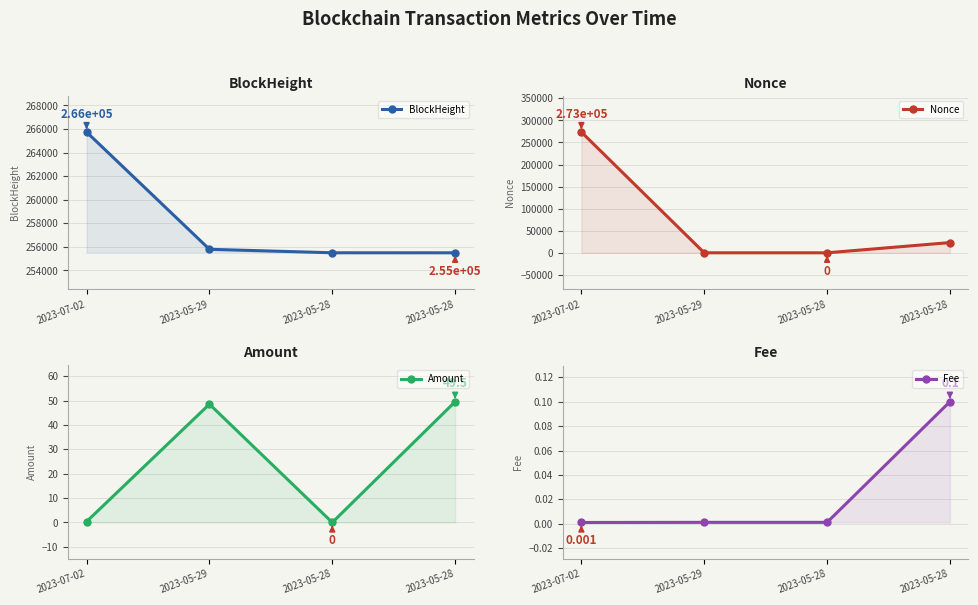

How many distinct data groups are displayed?

4